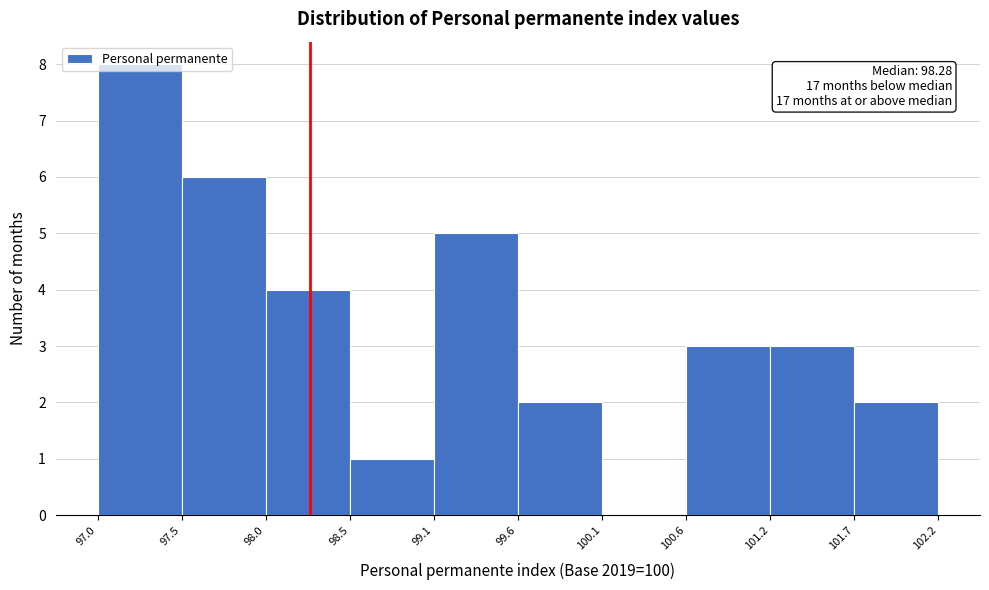

Which range on the x-axis has the tallest bar?

97.0 to 97.5